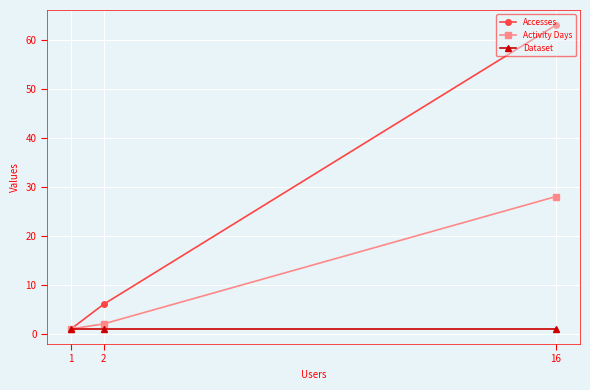

Is the value of Dataset at 2 greater than the value of Accesses at 1?

No